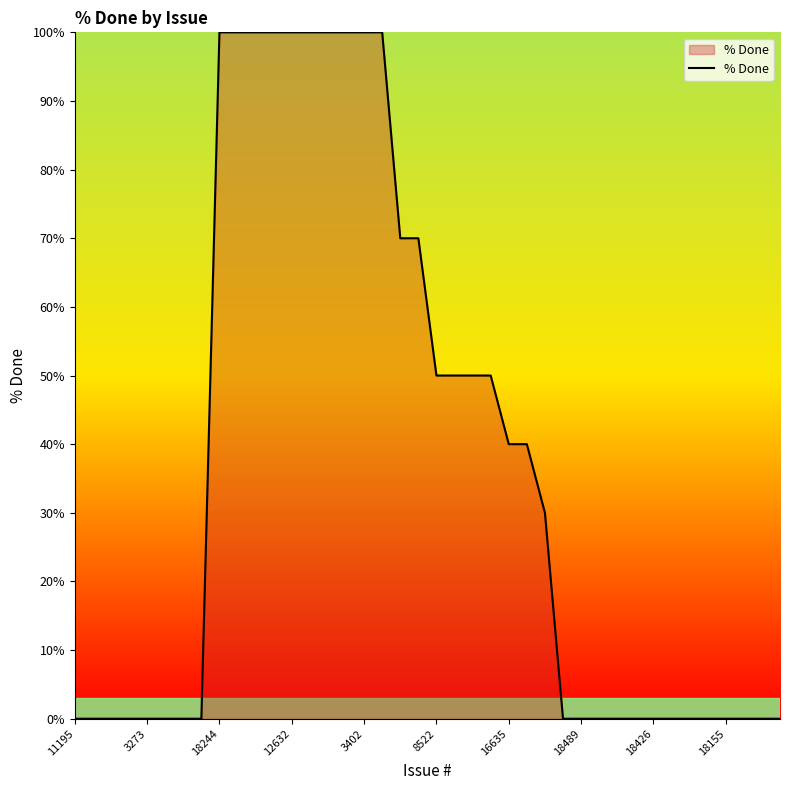

How many values are between 0 and 100?

40